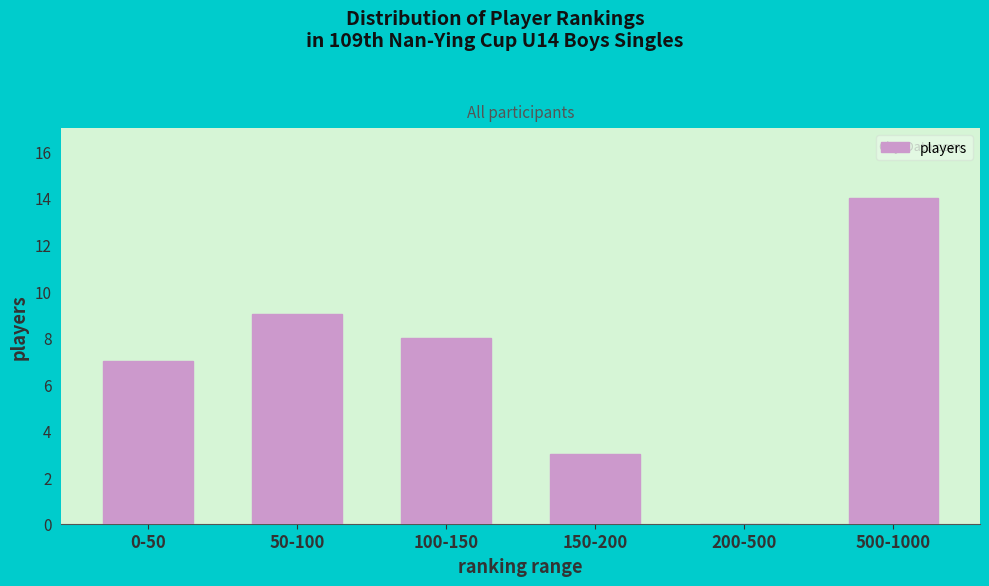

Reading left to right, what are all the values shown in this chart?

0-50=7	50-100=9	100-150=8	150-200=3	200-500=0	500-1000=14